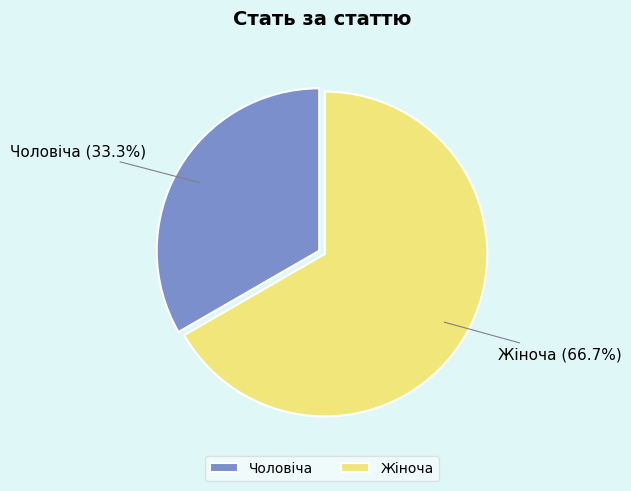

Is it true that Жіноча is 60% of the pie?

False